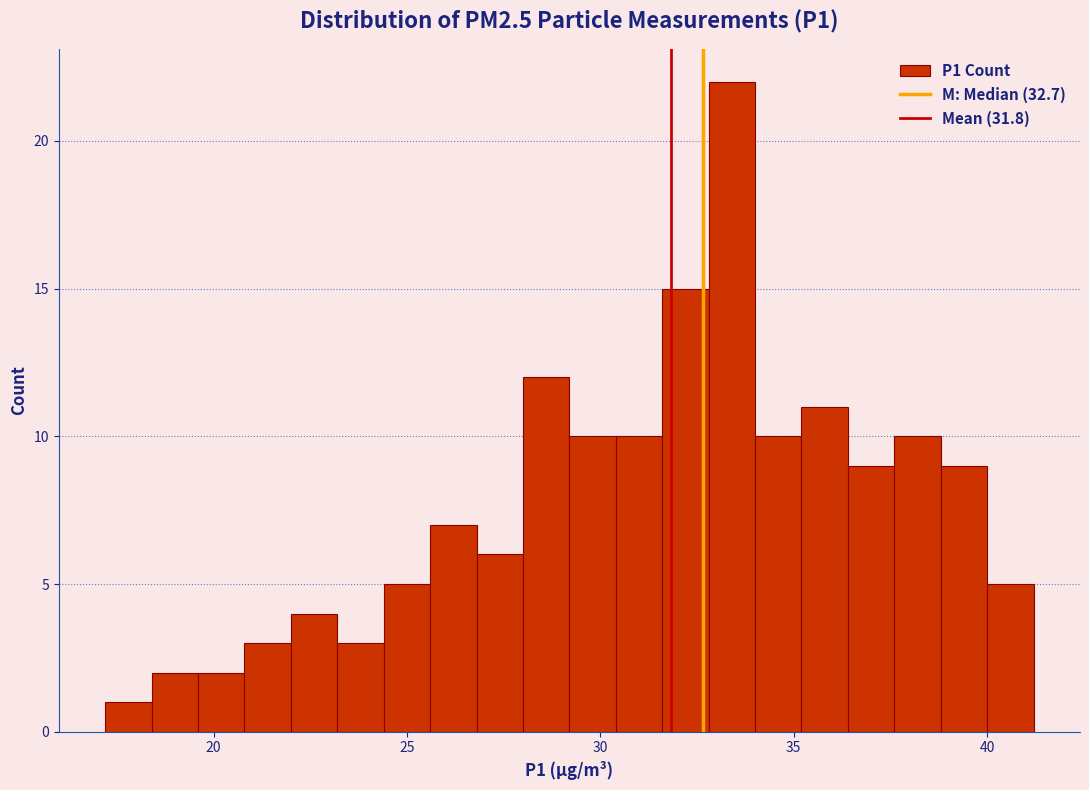

Read against the x-axis, roughly where is the centre of the tallest bar?

33.5